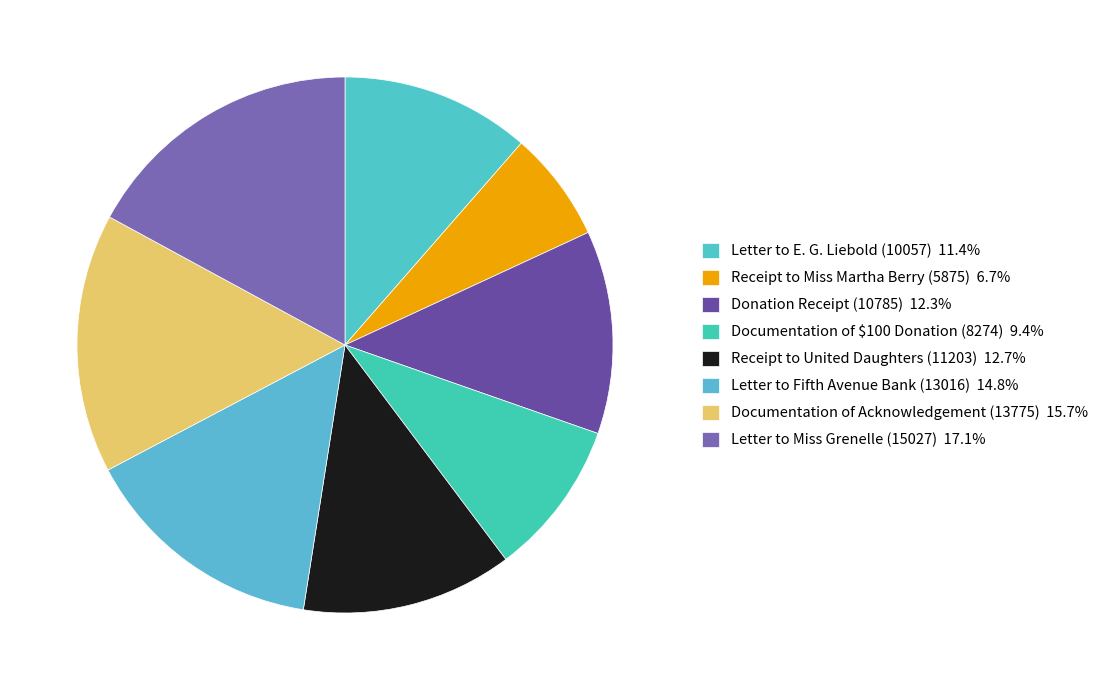

True or false: Donation Receipt (10785) accounts for 12% of the total.

True